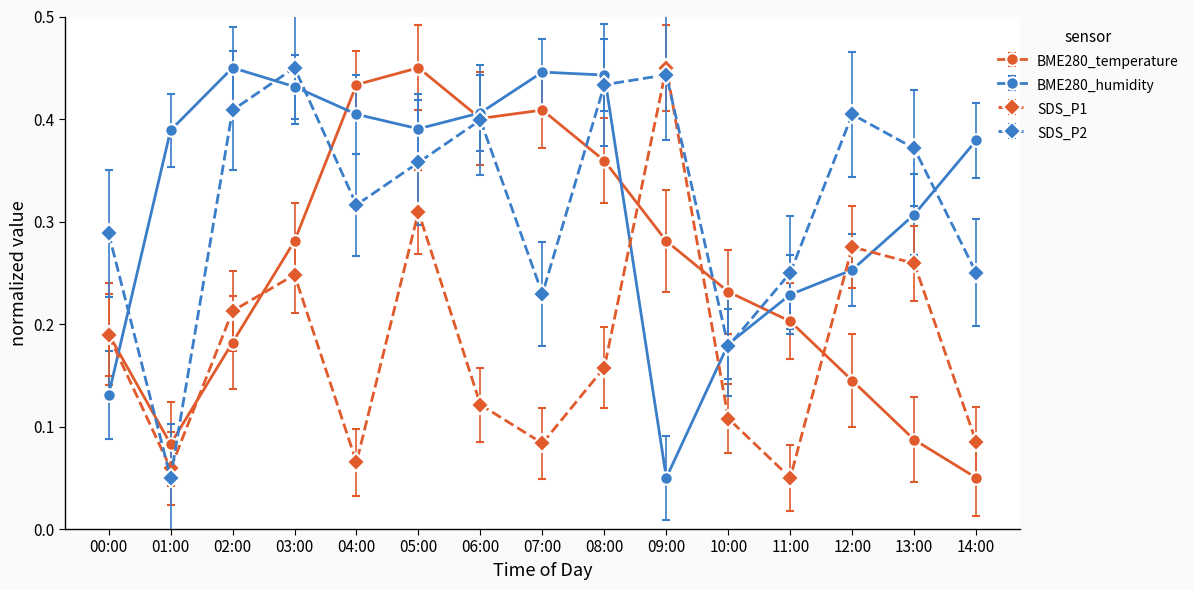

Between 08:00 and 12:00, which series saw the biggest shift?

BME280_temperature